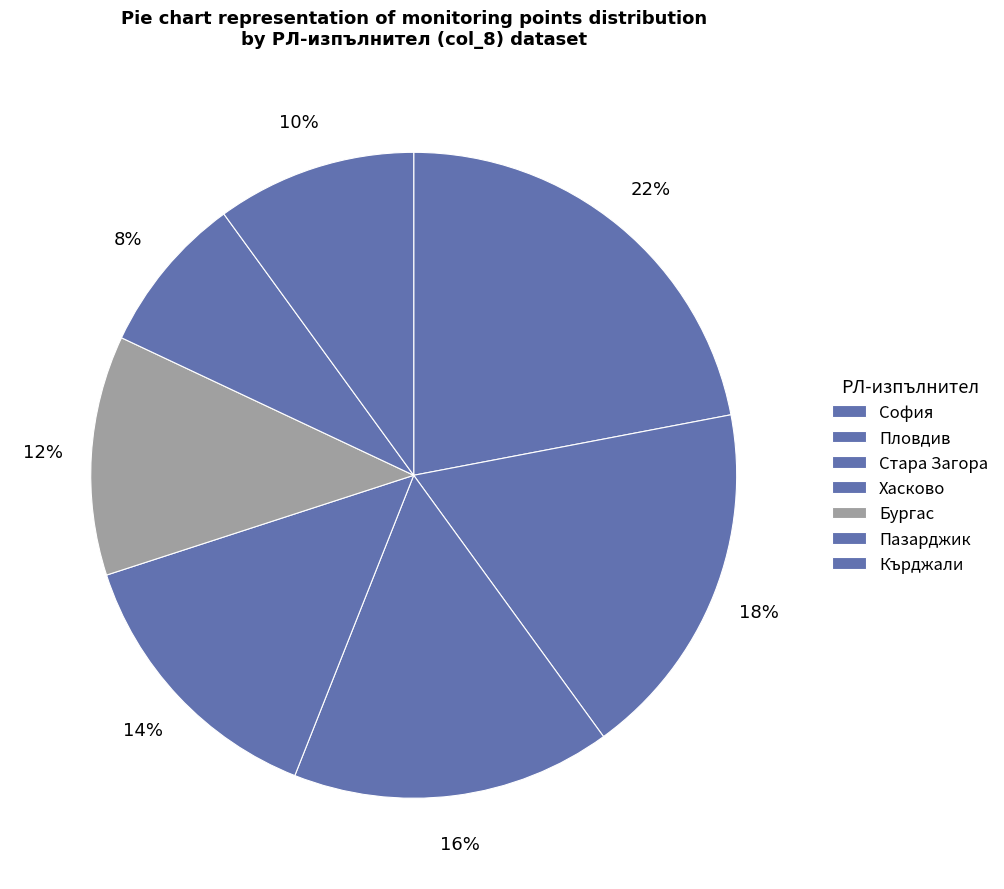

How many segments does this pie chart have?

7